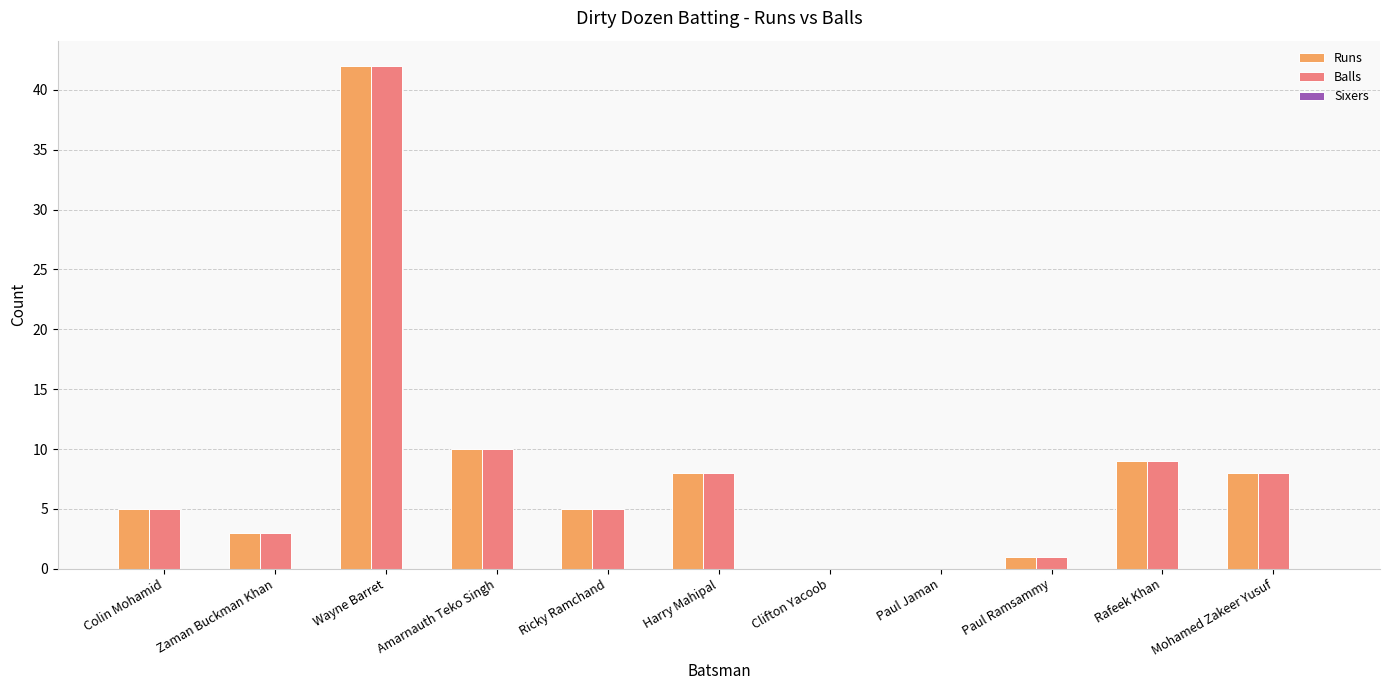

Is the value of Runs at Clifton Yacoob greater than the value of Balls at Harry Mahipal?

No